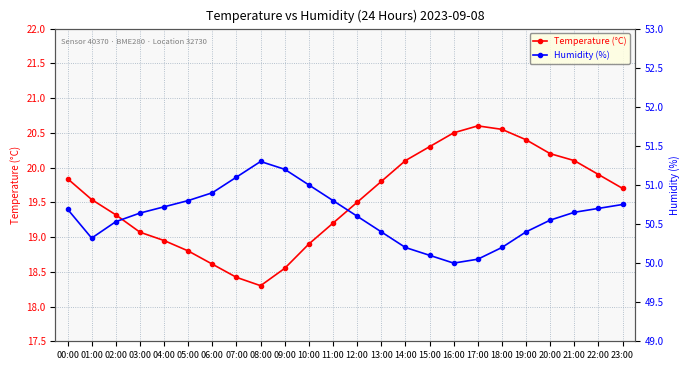

How many values in the Humidity (%) series exceed 50?

23